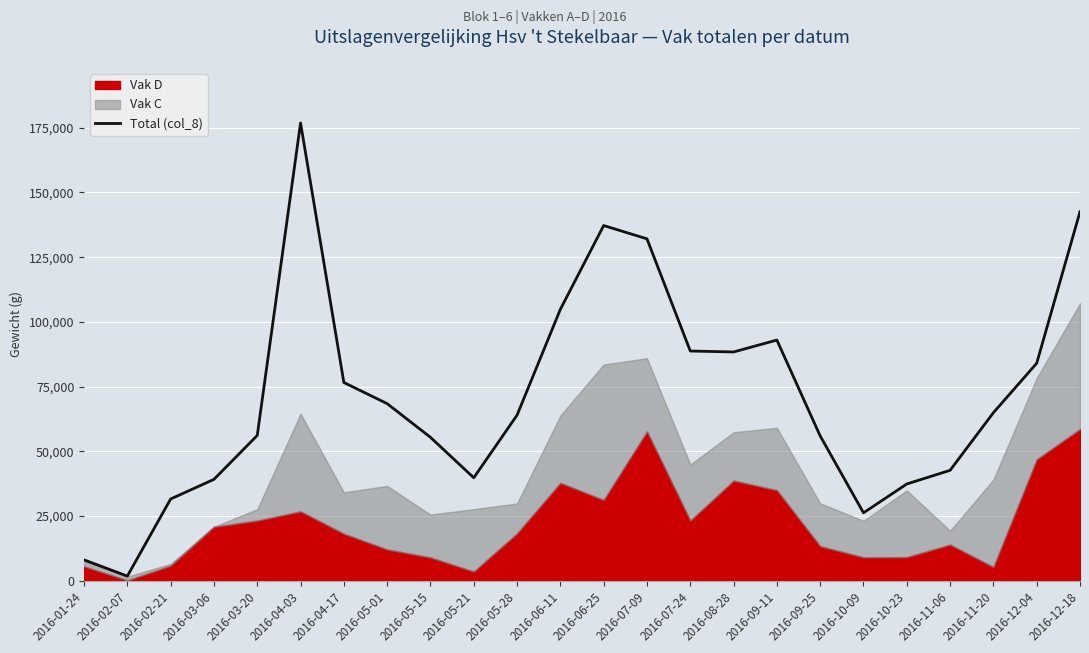

Rank the categories by value from highest to lowest.

2016-04-03, 2016-12-18, 2016-06-25, 2016-07-09, 2016-06-11, 2016-09-11, 2016-07-24, 2016-08-28, 2016-12-04, 2016-04-17, 2016-05-01, 2016-11-20, 2016-05-28, 2016-03-20, 2016-09-25, 2016-05-15, 2016-11-06, 2016-05-21, 2016-03-06, 2016-10-23, 2016-02-21, 2016-10-09, 2016-01-24, 2016-02-07